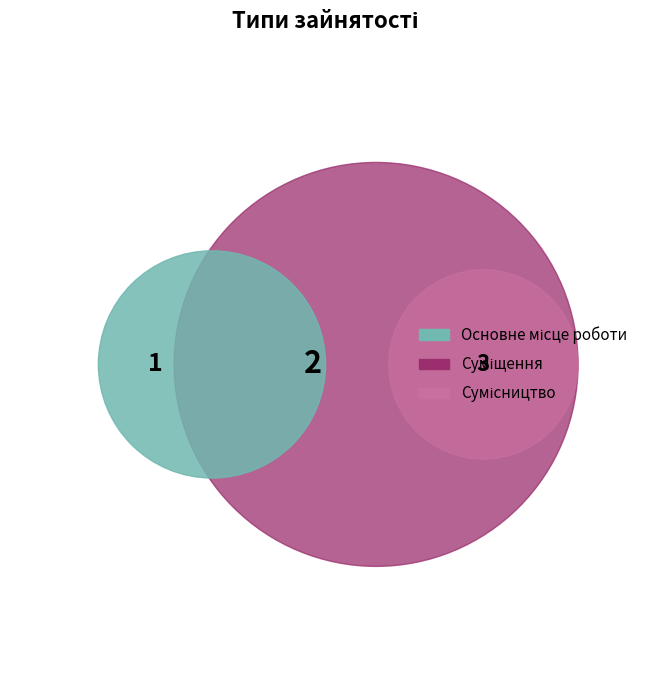

To the nearest percent, what is the average slice percentage?

33%